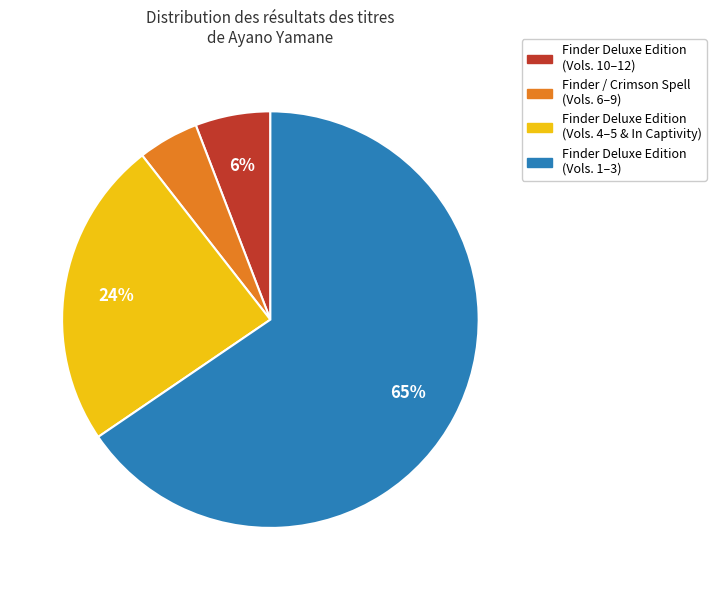

Is there a majority slice in this chart?

Yes